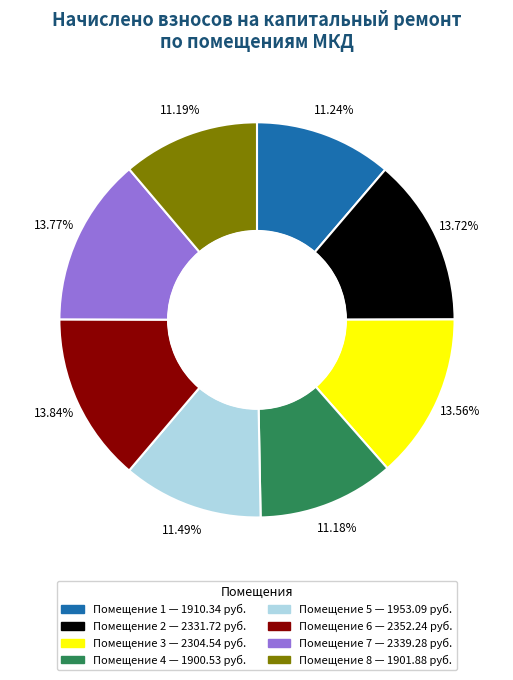

Is there any slice that represents more than half of the pie?

No